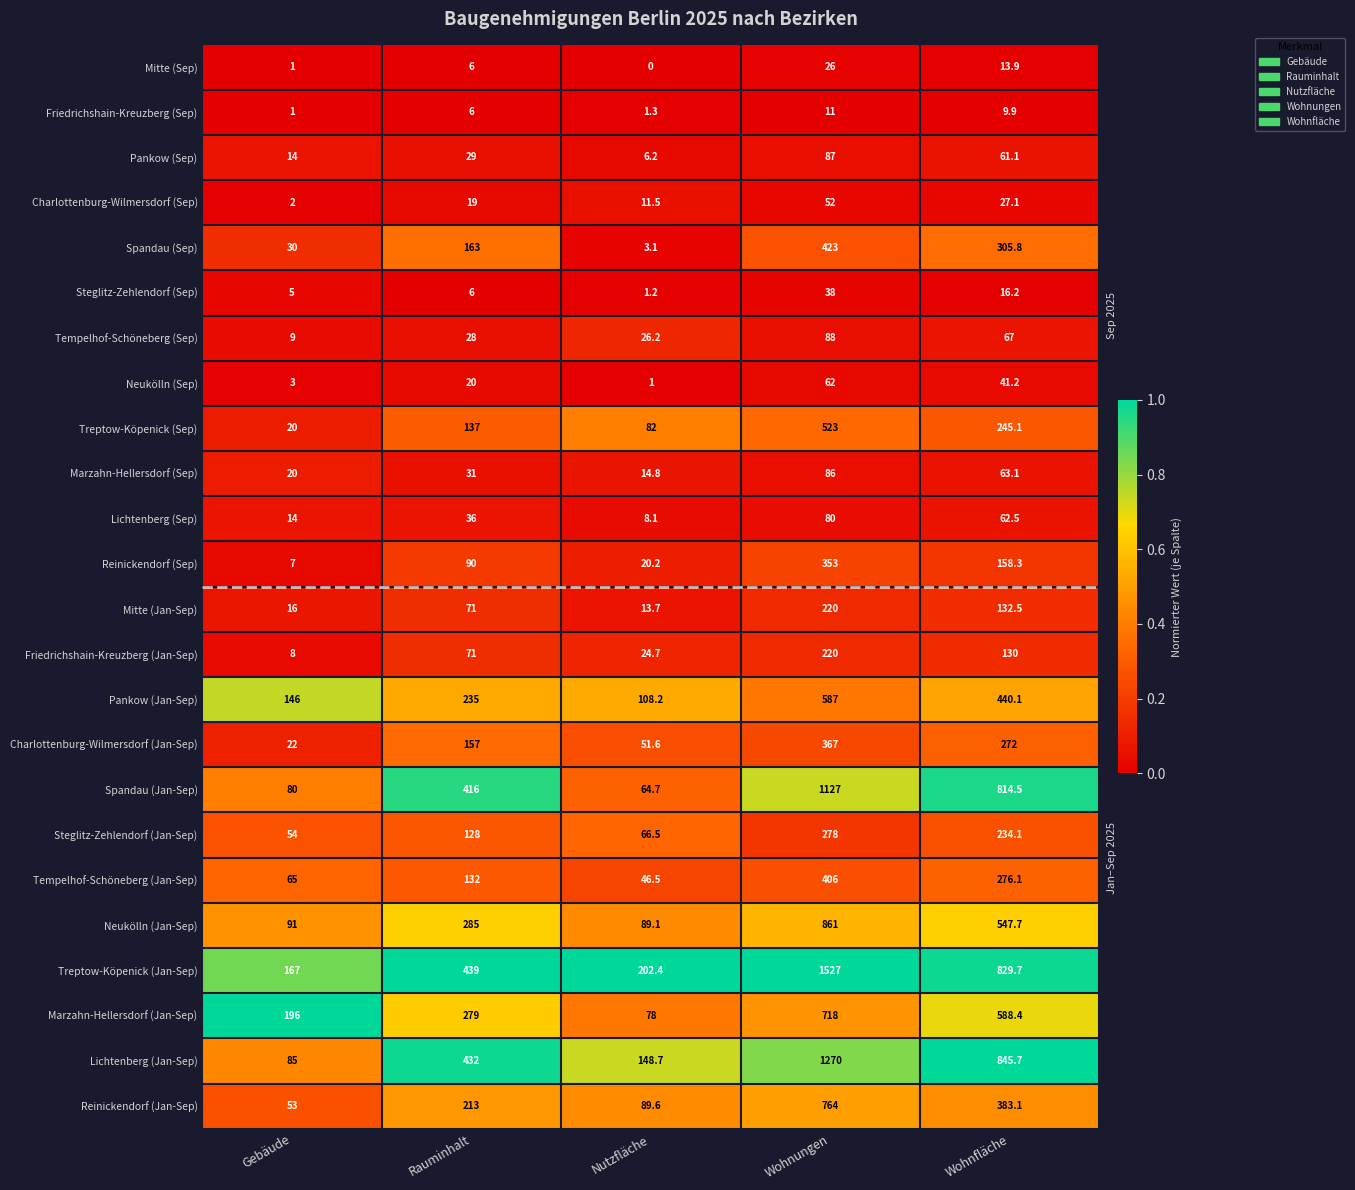

List the labels in order of Marzahn-Hellersdorf (Sep) value, smallest first.

Nutzfläche, Gebäude, Rauminhalt, Wohnfläche, Wohnungen